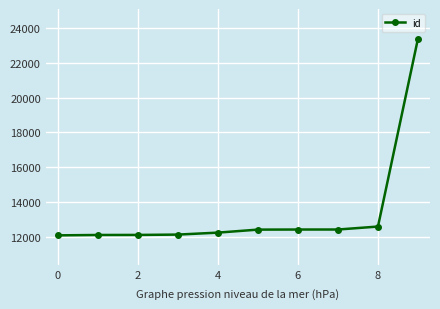

What is the greatest value displayed?

23399